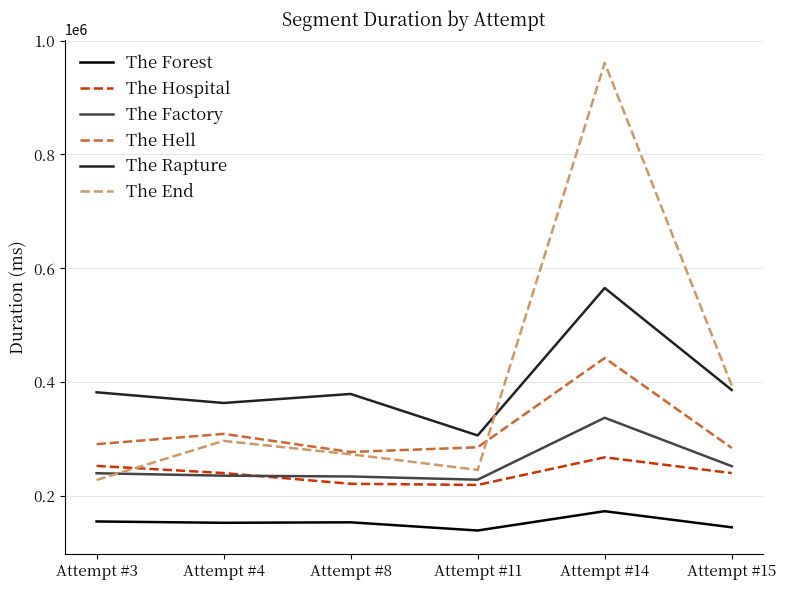

At how many categories does at least one series exceed 553485?

1